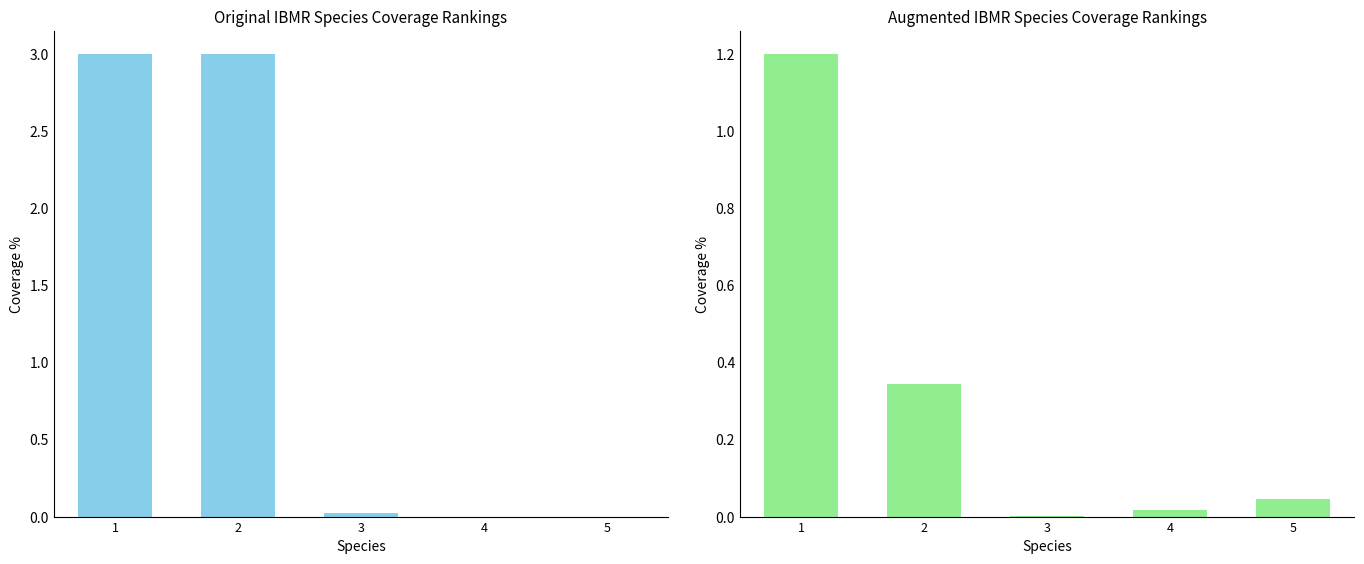

The value of Station Coverage % at 1 is 0.8. True or false?

False